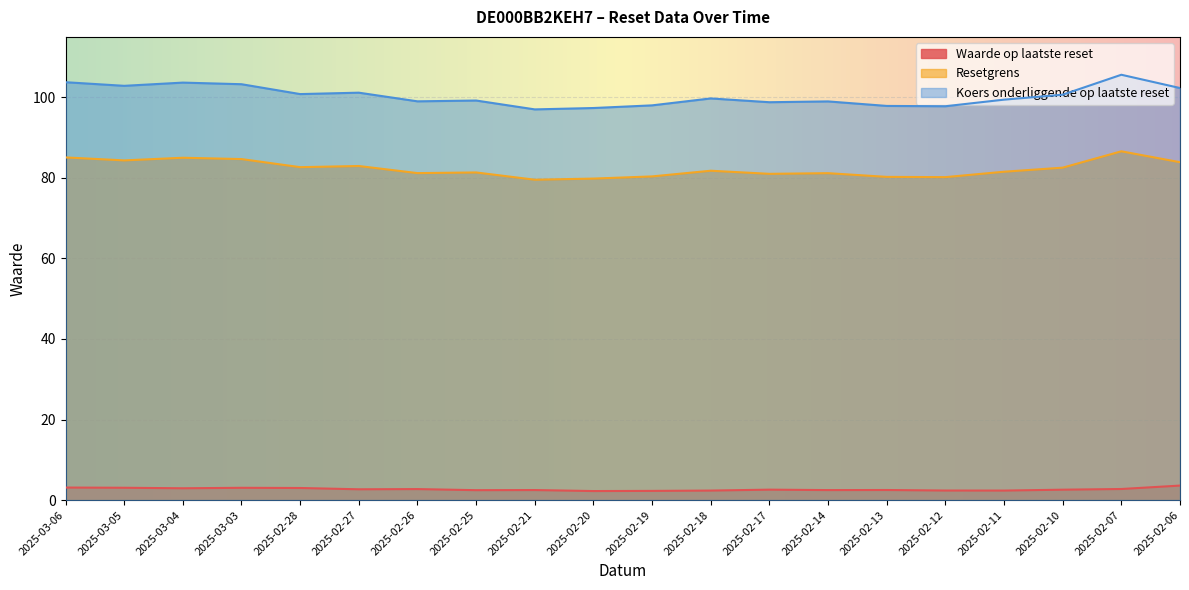

Which category has the highest value in the Resetgrens series?

2025-02-07